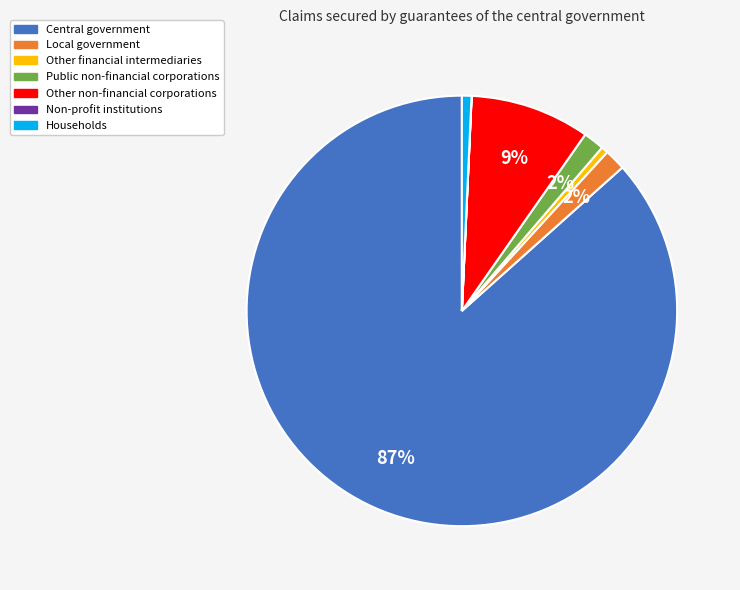

What is the largest slice in the pie chart?

Central government